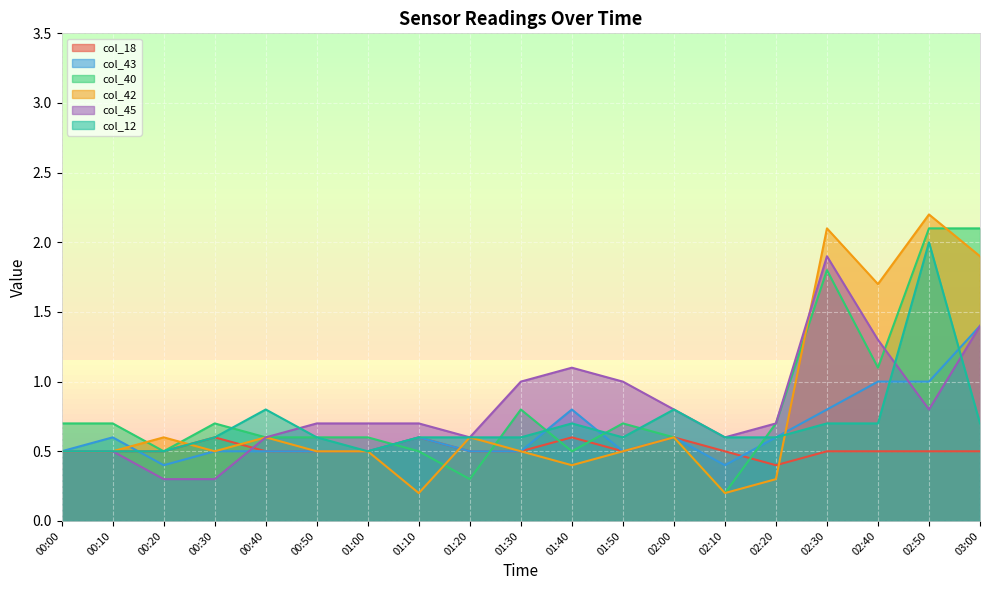

At which label does col_45 reach its minimum?

00:20